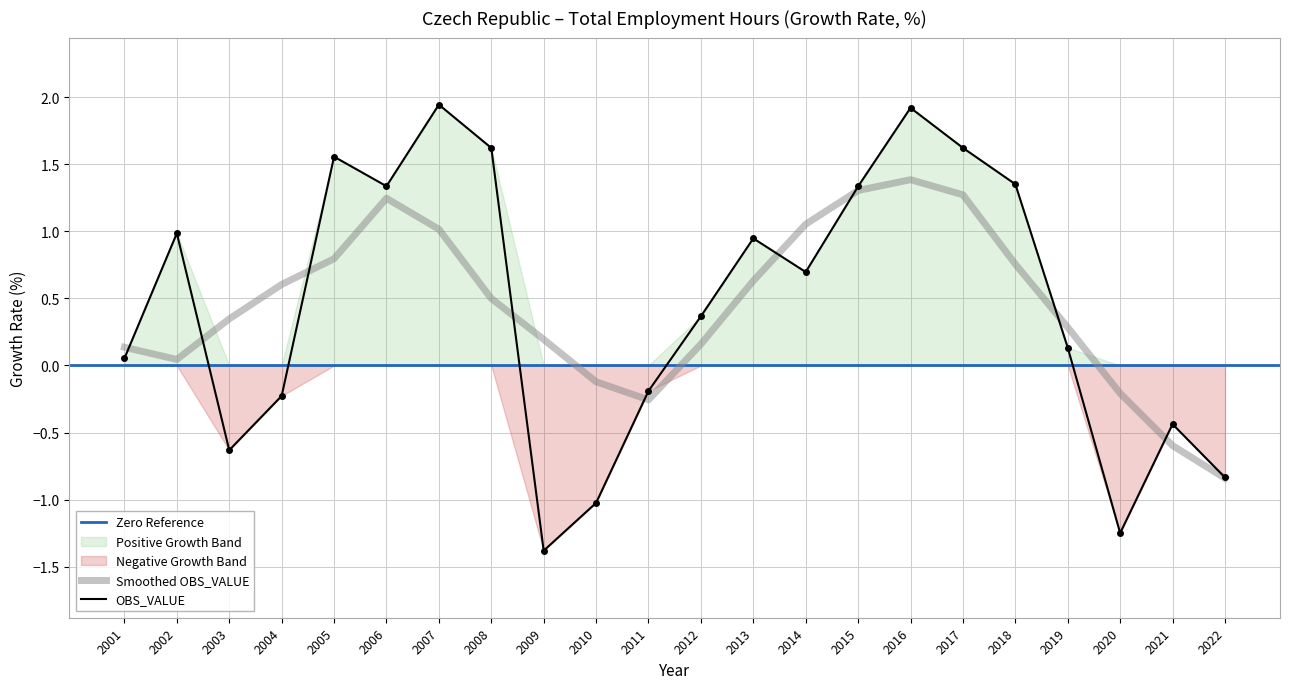

Rank the categories by value from highest to lowest.

2007, 2016, 2017, 2008, 2005, 2018, 2006, 2015, 2002, 2013, 2014, 2012, 2019, 2001, 2011, 2004, 2021, 2003, 2022, 2010, 2020, 2009